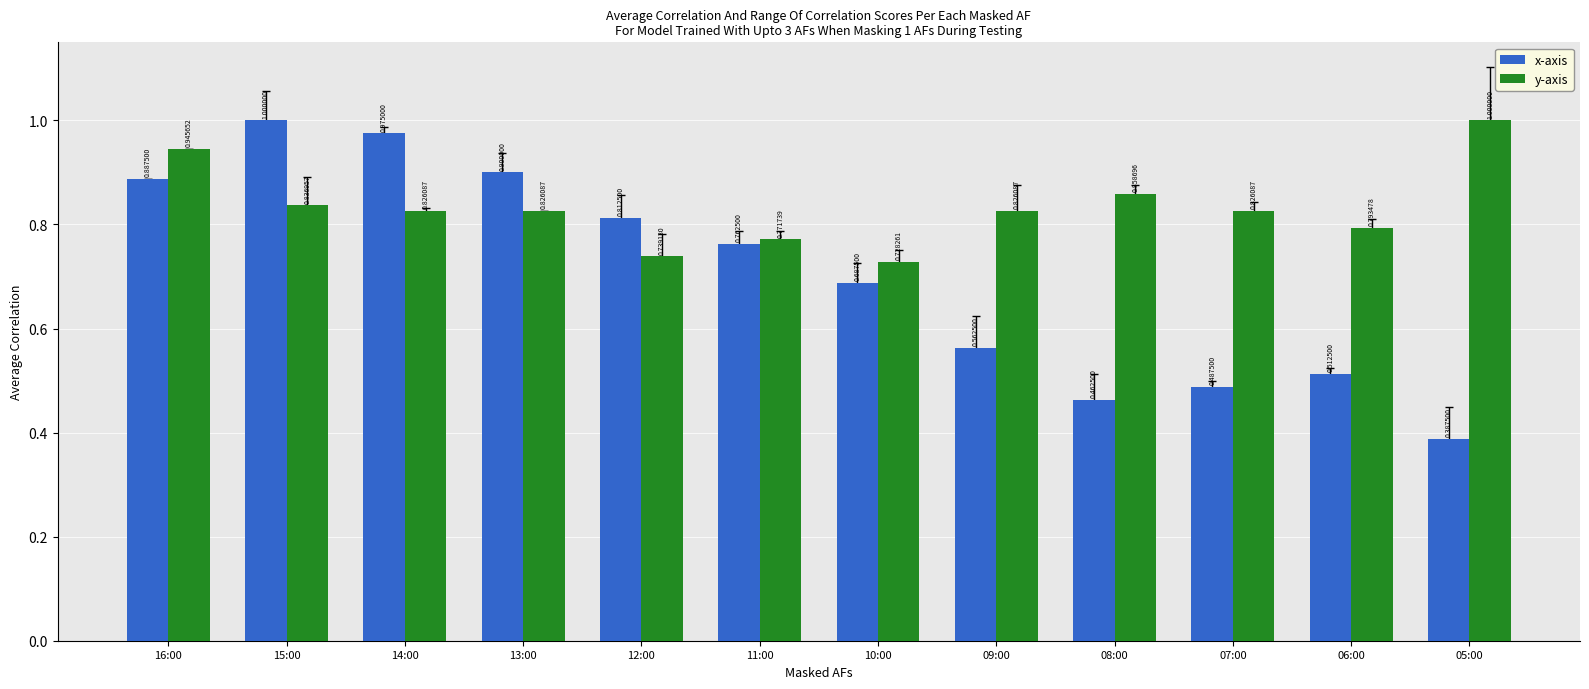

Which series has the largest range (max minus min)?

x-axis